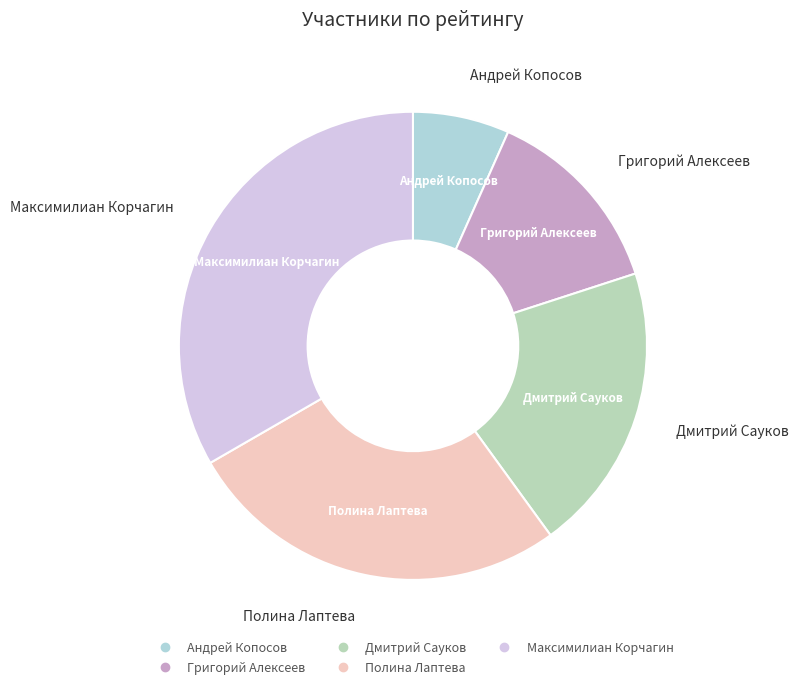

Which slice is the largest?

Максимилиан Корчагин